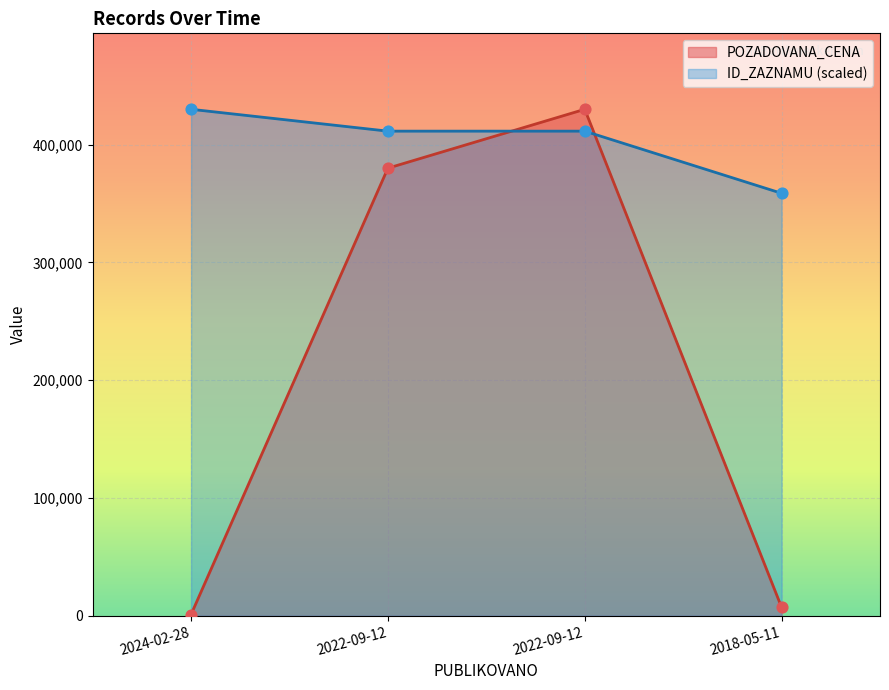

Which series has the widest spread of Y values?

POZADOVANA_CENA